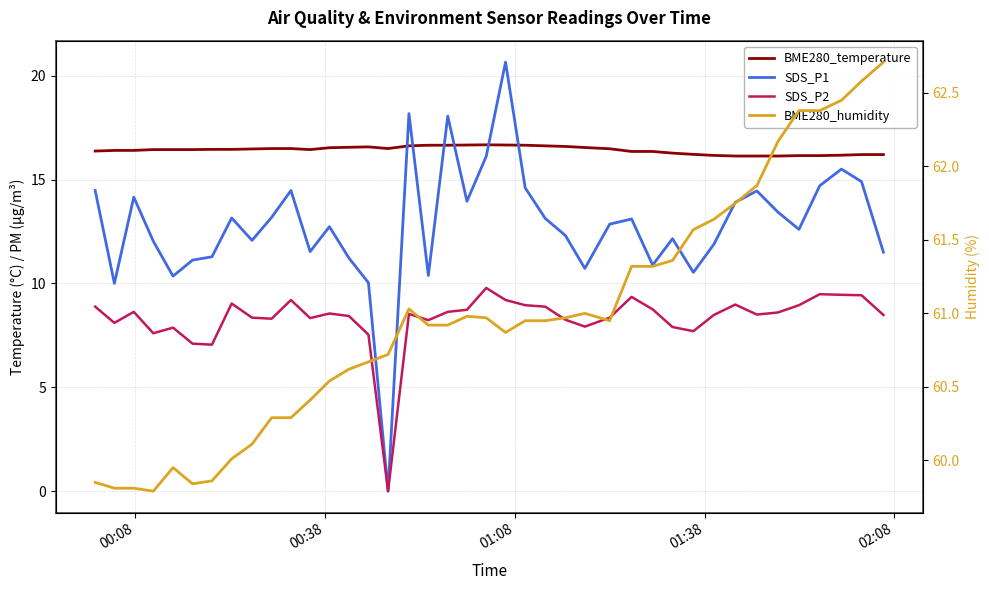

What is the value of the BME280_humidity point at the 20th from the left?

61.0